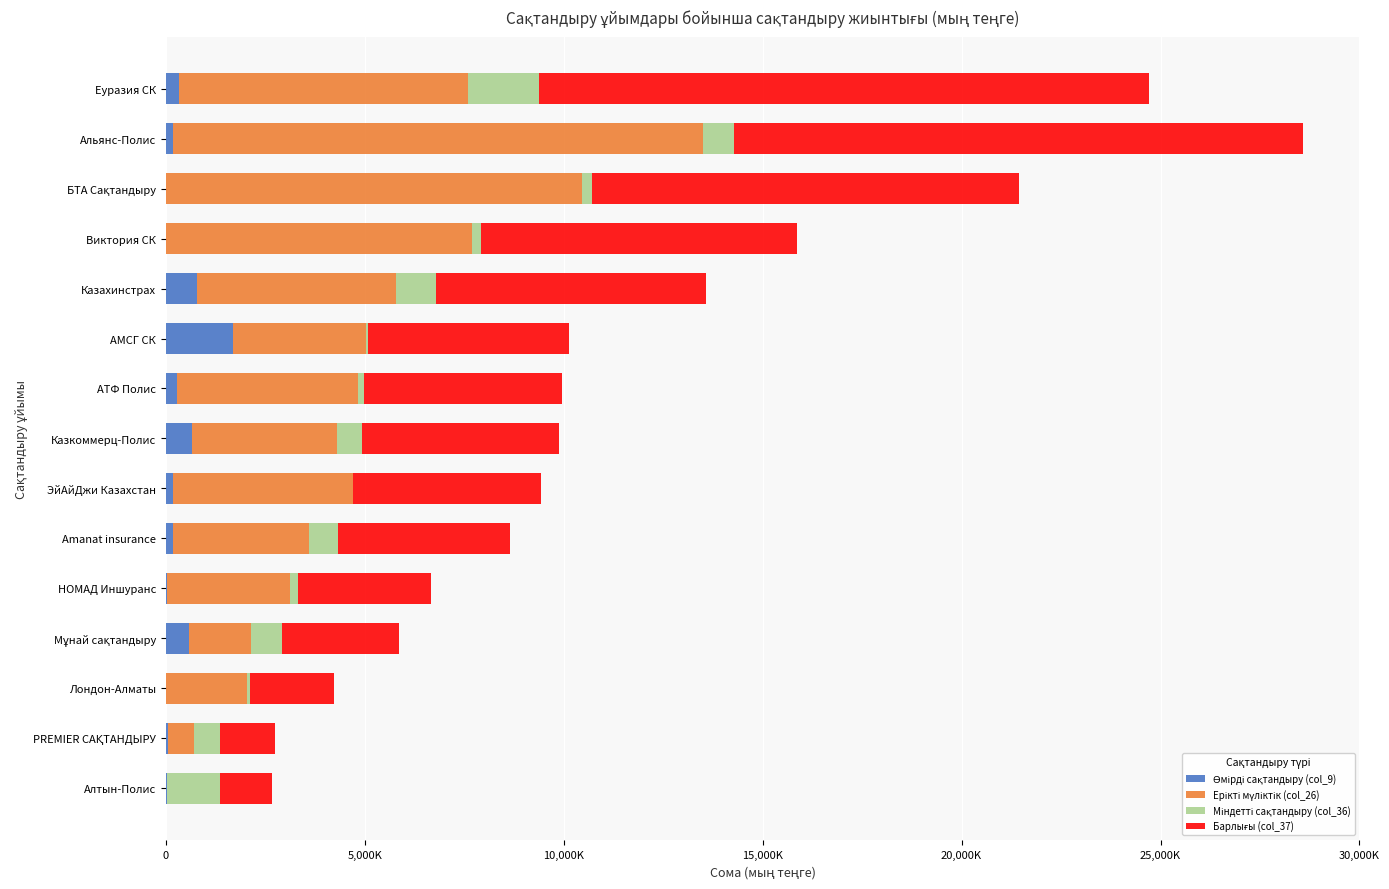

Does the chart contain any negative values?

No